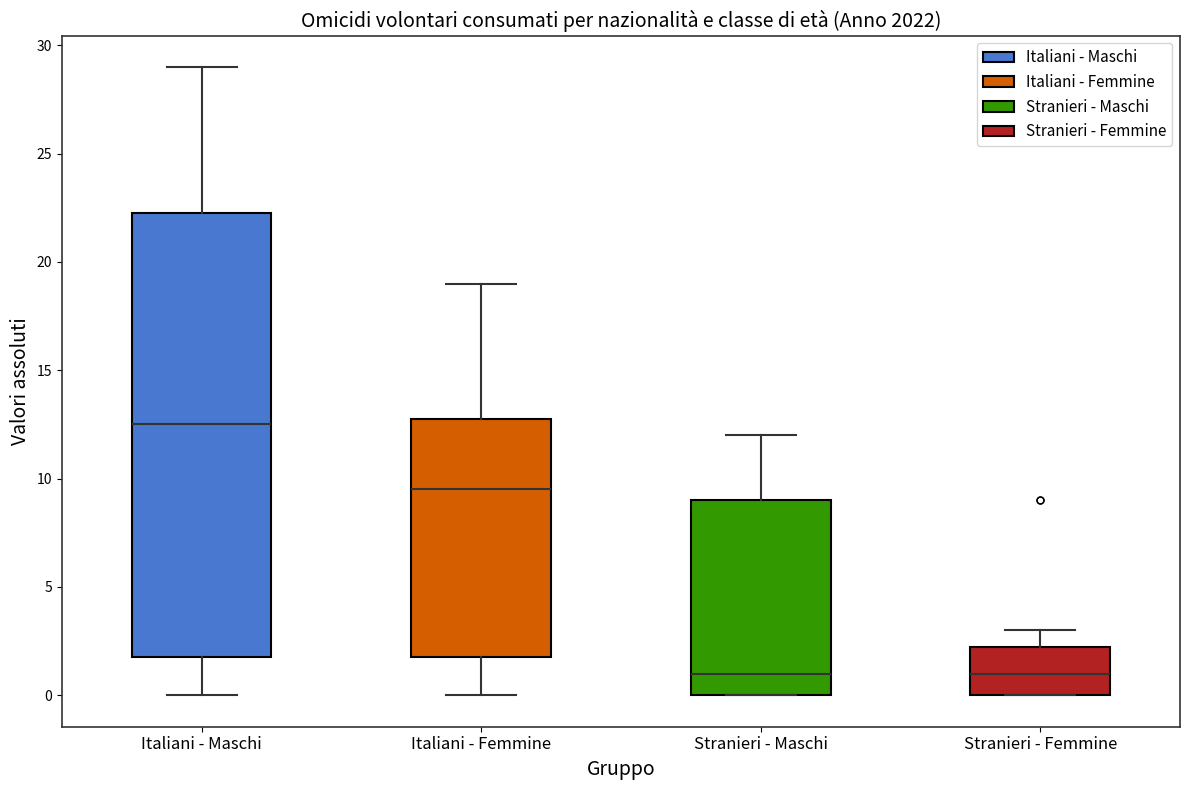

Comparing the boxes themselves (not the whiskers), which one is the tallest?

Italiani - Maschi